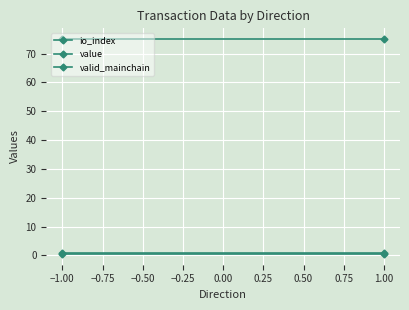

Between −1.00 and 1.00, which is larger?

−1.00